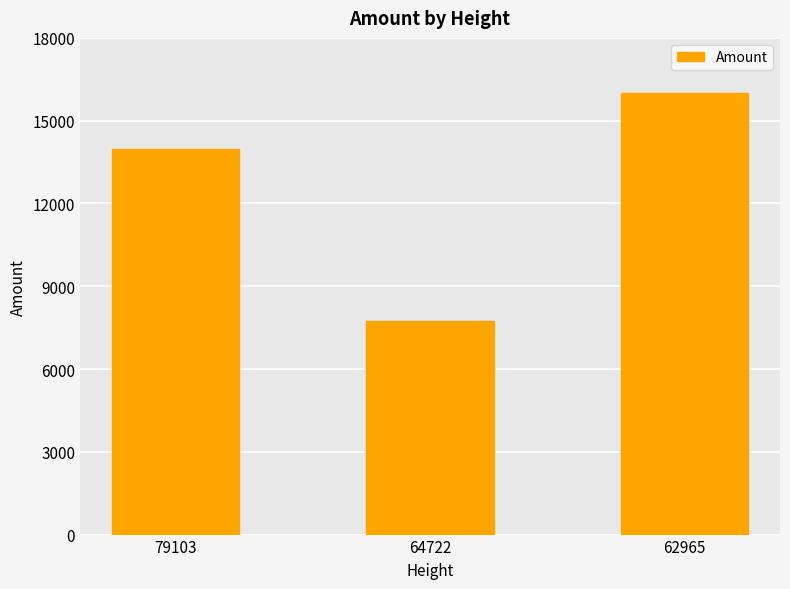

How many series are shown in this chart?

1